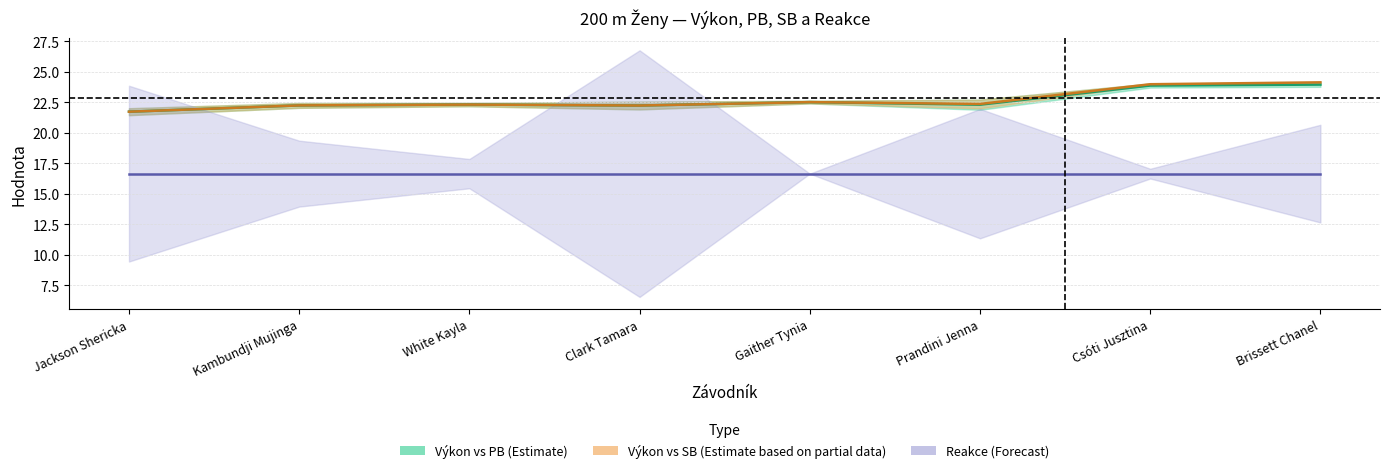

How many data points in Průměr (Výkon+PB)/2 are less than 22?

1